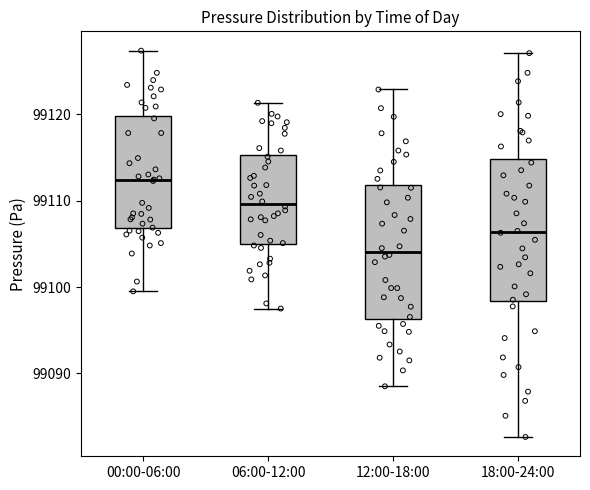

Reading left to right, read every box against the y-axis: the position of its median line, the range the box covers, and the ends of its whiskers. The values are not printed on the chart, so give them approximately, as read against the axis.

00:00-06:00: median 99112, box 99107 to 99120, whiskers 99100 to 99127
06:00-12:00: median 99110, box 99105 to 99115, whiskers 99098 to 99121
12:00-18:00: median 99104, box 99096 to 99112, whiskers 99089 to 99123
18:00-24:00: median 99106, box 99098 to 99115, whiskers 99083 to 99127